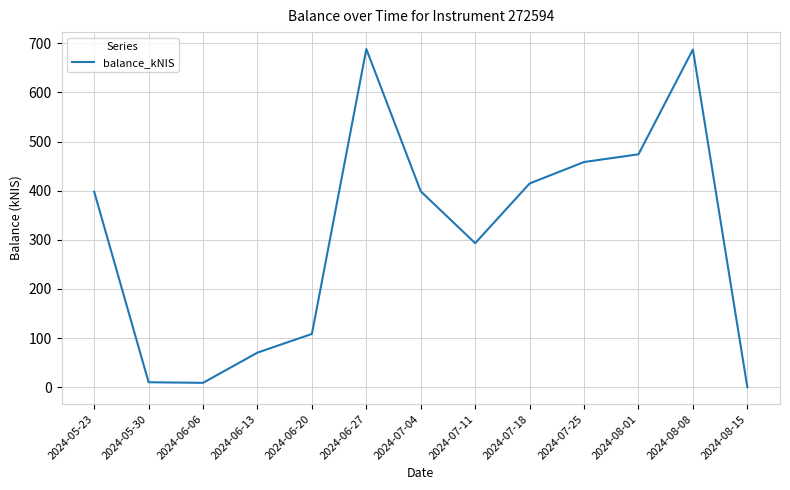

What is the approximate value at 2024-07-04?

398.7